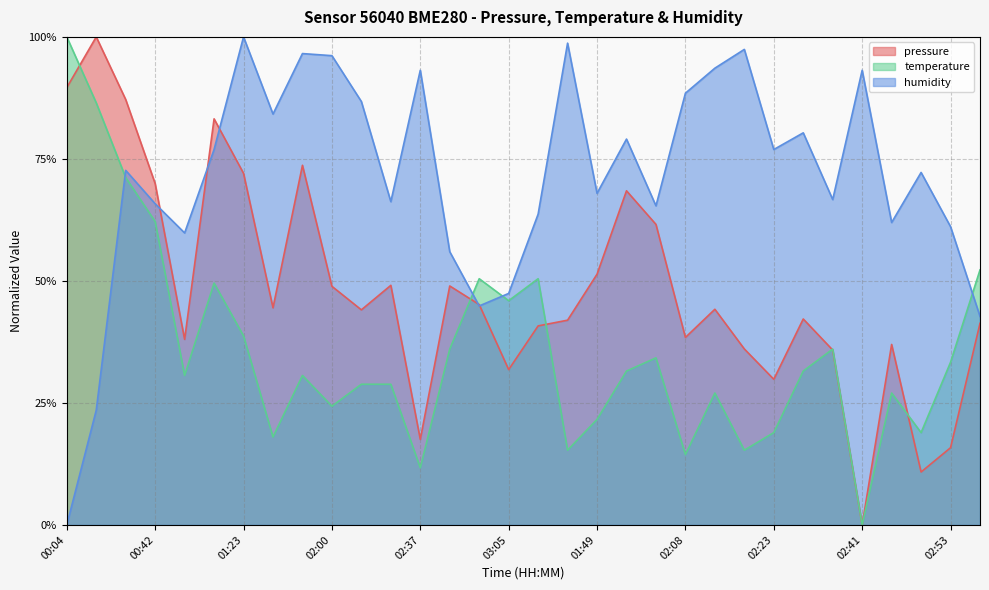

Which series has the largest total across all categories?

humidity